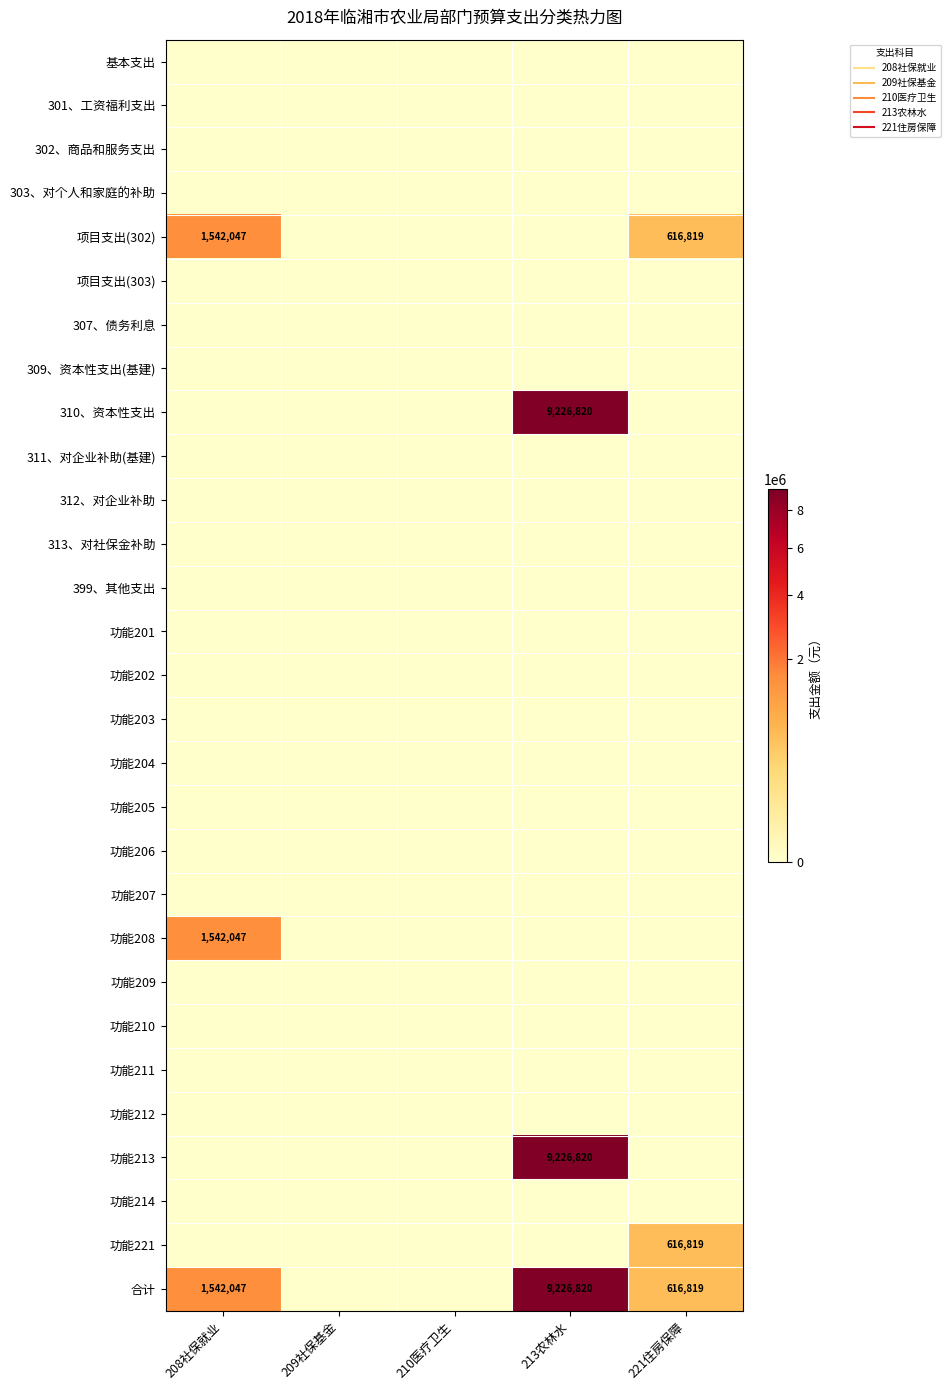

At which category is the sum across all series the highest?

213农林水